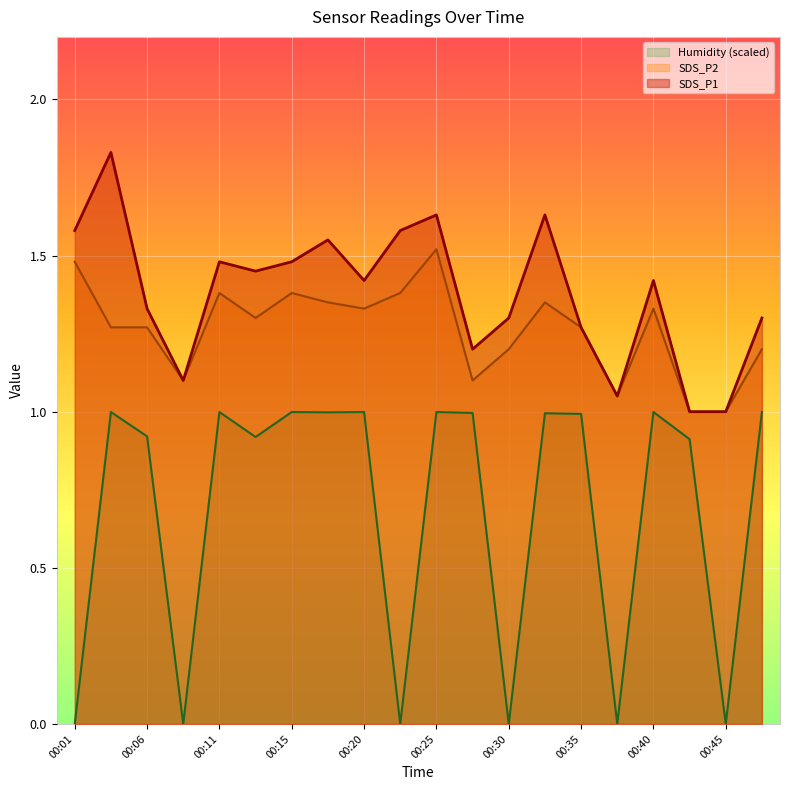

Which series has the largest total across all categories?

SDS_P1